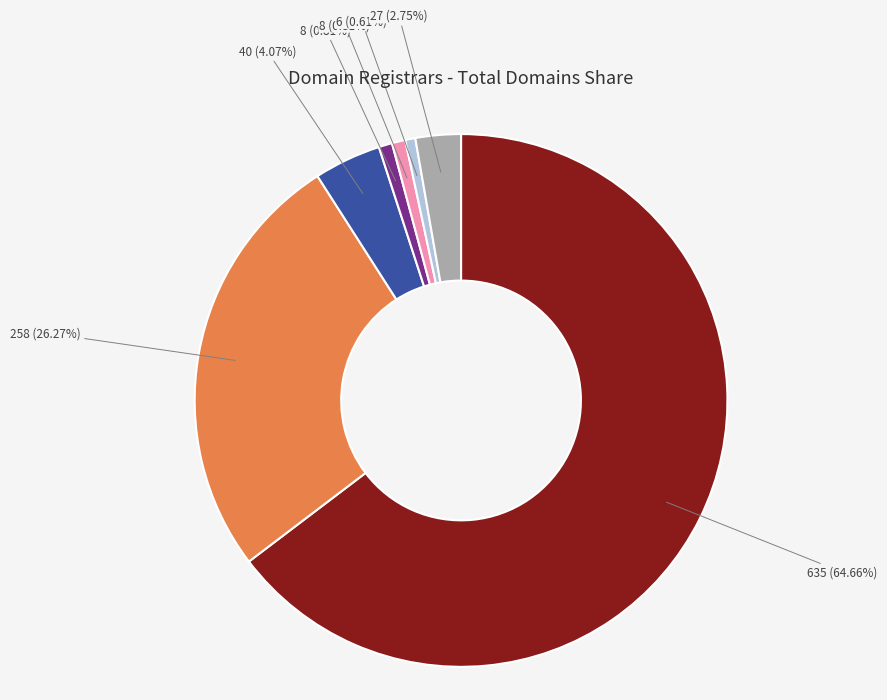

Is there a majority slice in this chart?

Yes